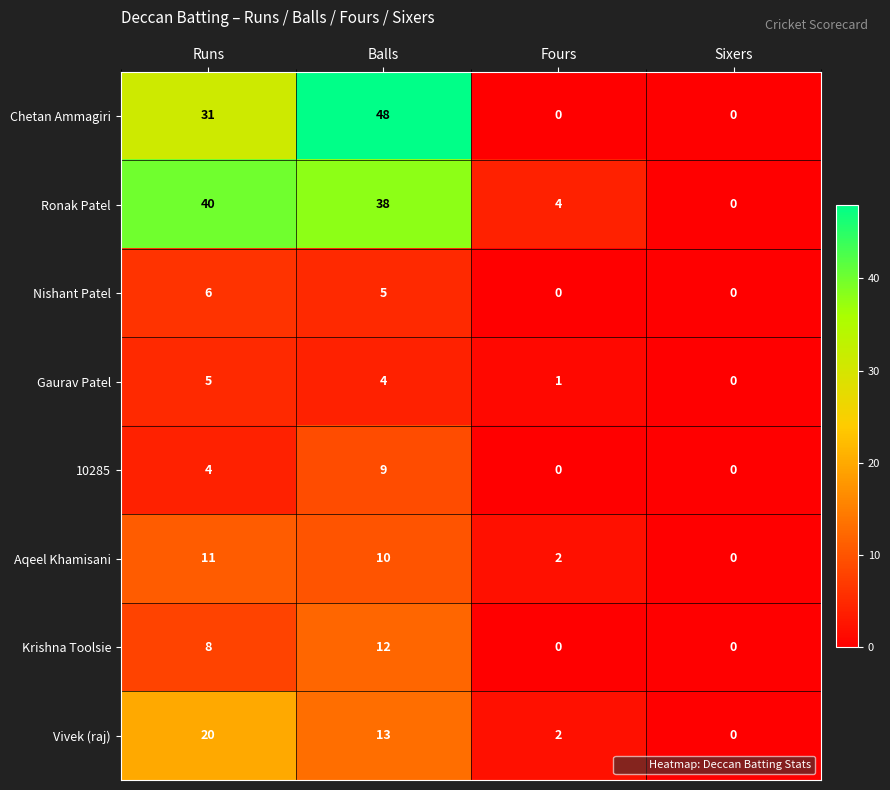

What is the difference between the second highest and minimum values in the Gaurav Patel series?

4